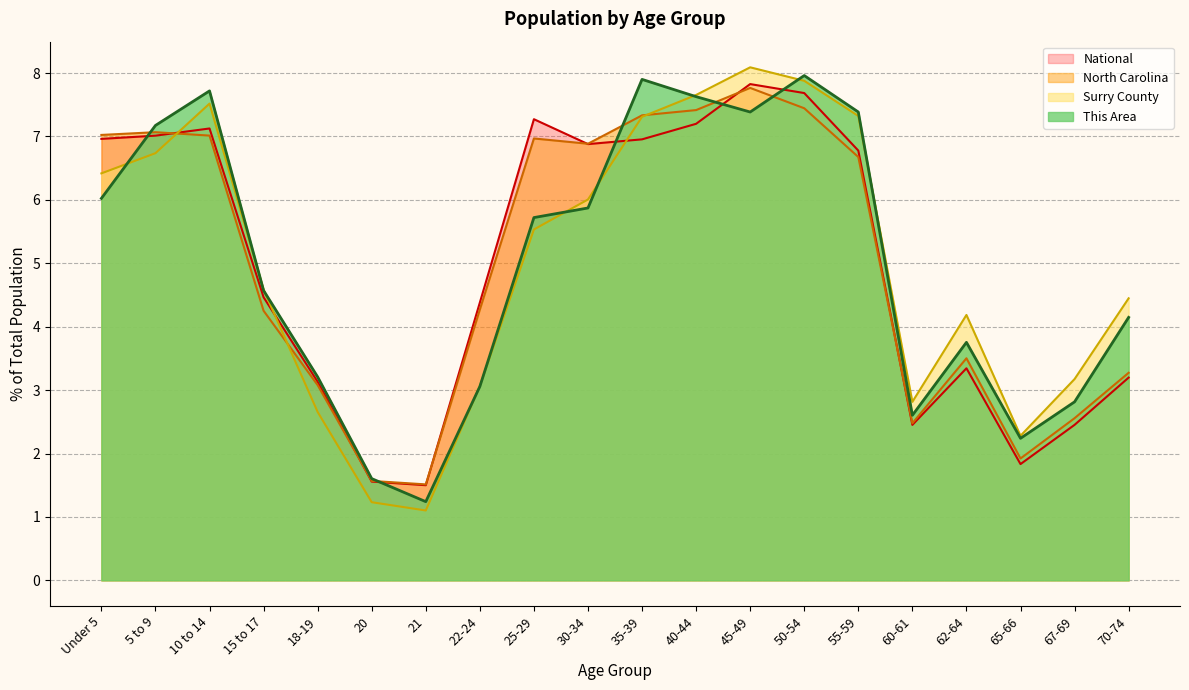

The National series shows 9.3 at 10 to 14. True or false?

False